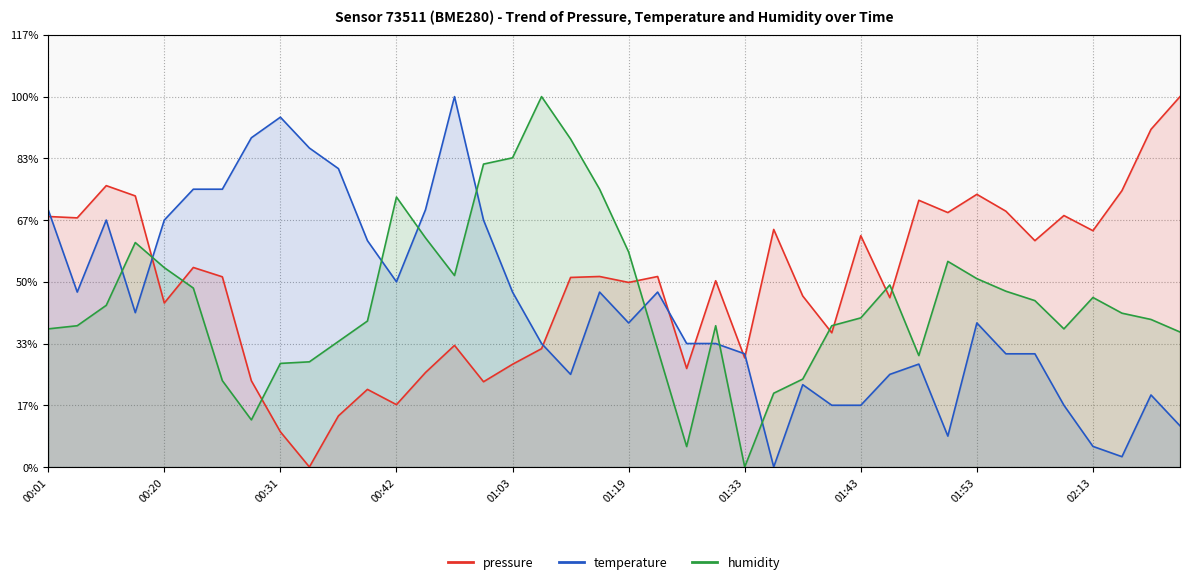

Reading right to left, extract all data points from this chart.

pressure: 30.0	27.3	22.4	19.1	20.4	18.3	20.7	22.1	20.6	21.6	13.7	18.7	10.9	13.8	19.2	8.8	15.1	8.0	15.4	14.9	15.4	15.4	9.6	8.3	6.9	9.8	7.7	5.0	6.3	4.1	0.0	2.9	7.0	15.4	16.2	13.3	22.0	22.8	20.2	20.3
temperature: 3.3	5.8	0.8	1.7	5.0	9.2	9.2	11.7	2.5	8.3	7.5	5.0	5.0	6.7	0.0	9.2	10.0	10.0	14.2	11.7	14.2	7.5	10.0	14.2	20.0	30.0	20.8	15.0	18.3	24.2	25.8	28.3	26.7	22.5	22.5	20.0	12.5	20.0	14.2	20.8
humidity: 10.9	11.9	12.5	13.7	11.2	13.5	14.2	15.3	16.7	9.0	14.7	12.1	11.4	7.1	6.0	0.0	11.4	1.7	9.5	17.4	22.5	26.6	30.0	25.0	24.5	15.5	18.6	21.9	11.8	10.2	8.5	8.4	3.8	7.0	14.5	16.1	18.2	13.1	11.4	11.2